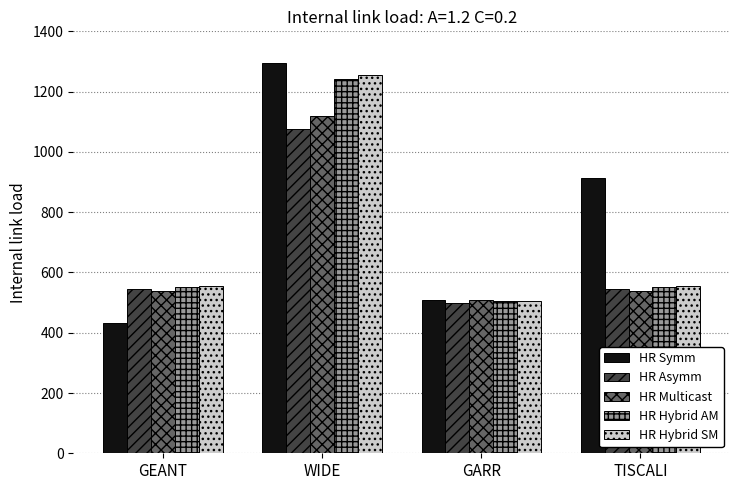

How many categories are shown in the chart?

4